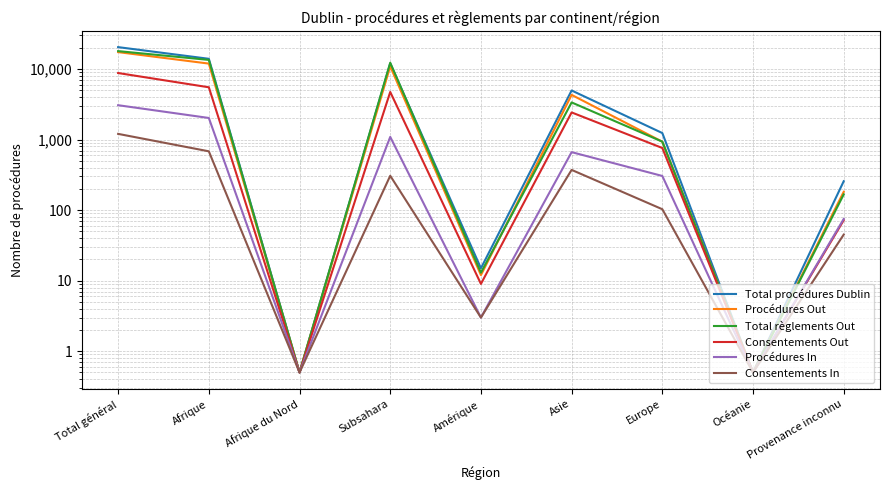

True or false: Consentements Out and Total procédures Dublin intersect in this chart.

False